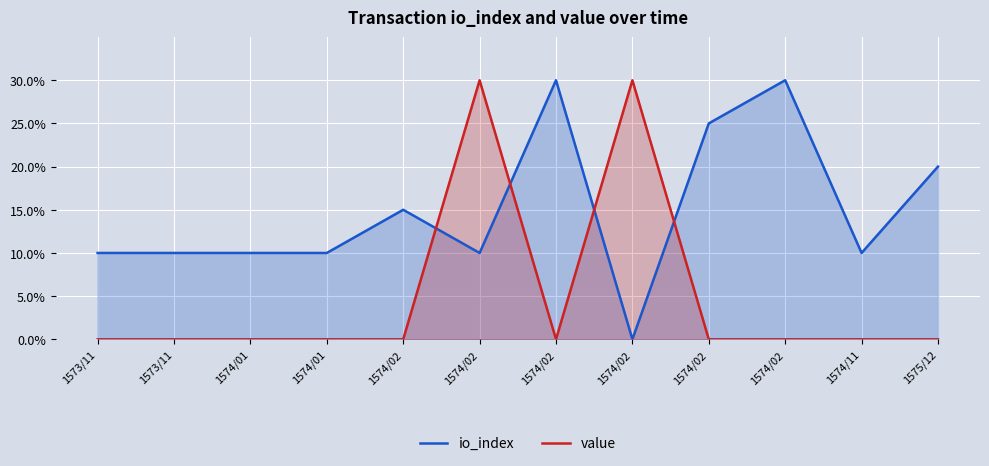

The value of io_index at 1574/01 is 2. True or false?

False